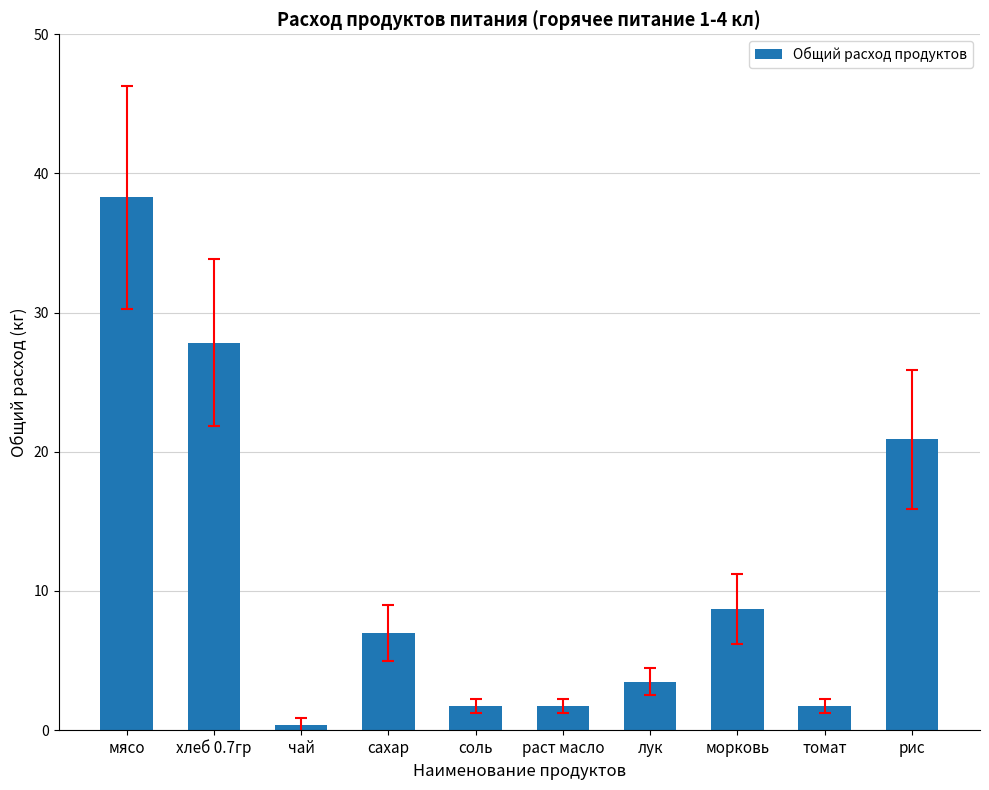

How many values are below 6?

5